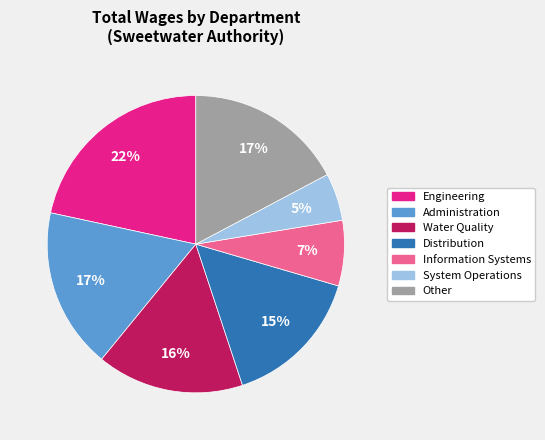

Is there any slice that represents more than half of the pie?

No